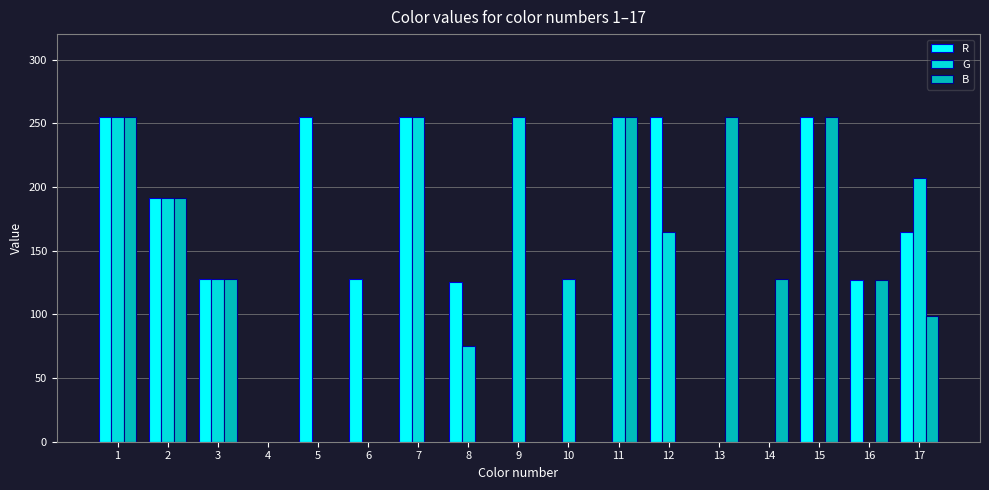

What is the total value across all series at 3?

382.5